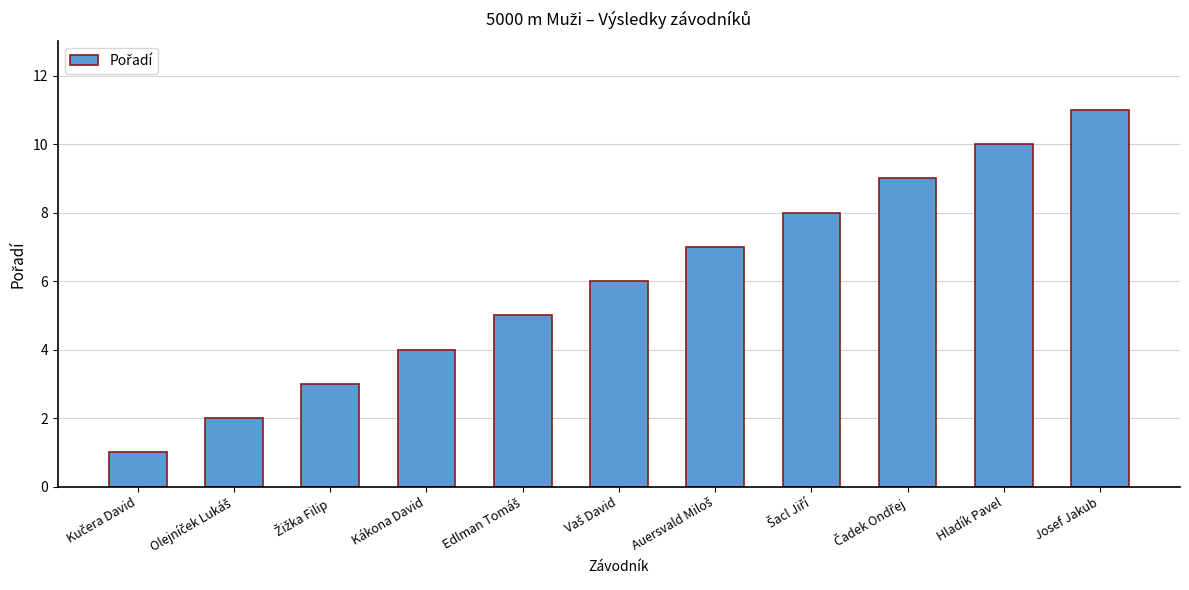

What is the maximum value shown in the chart?

11